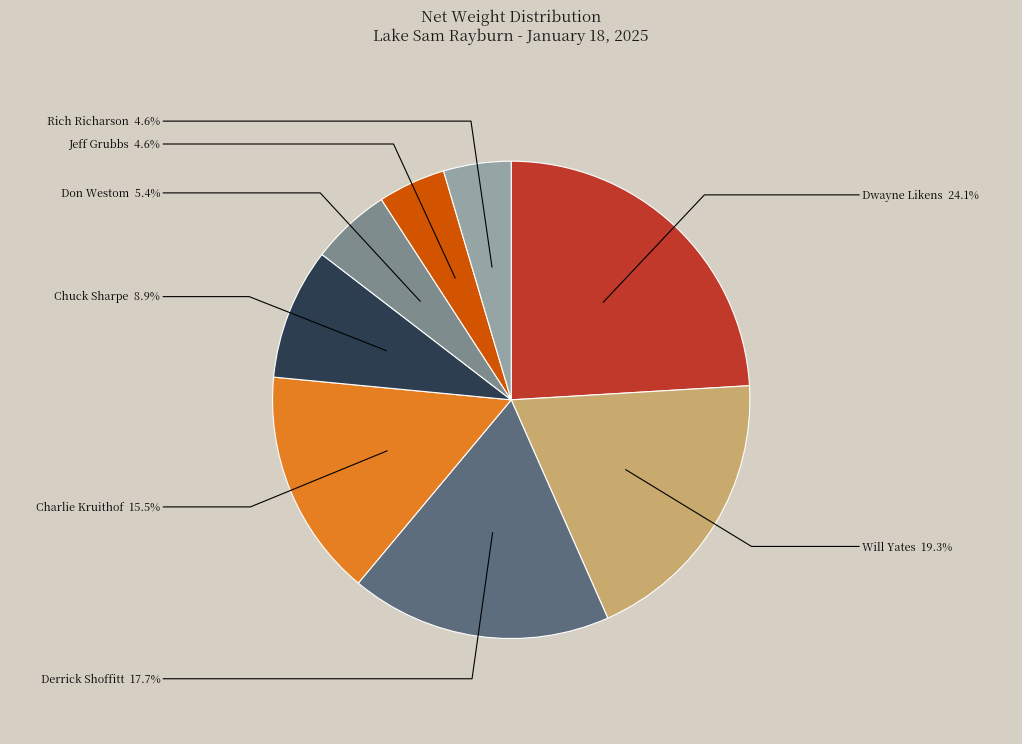

Is there a majority slice in this chart?

No